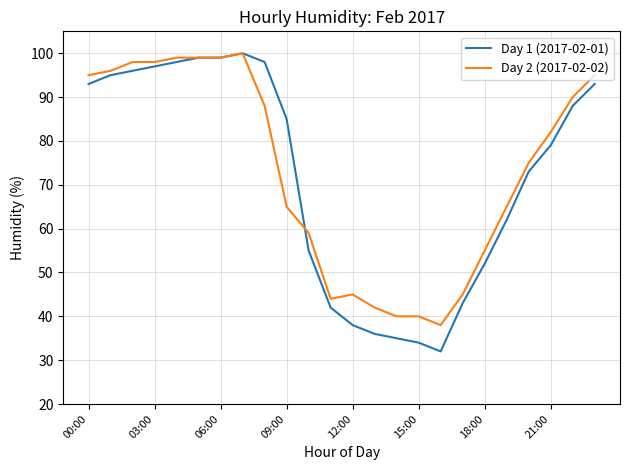

What is the highest value of the Day 1 (2017-02-01) series?

100